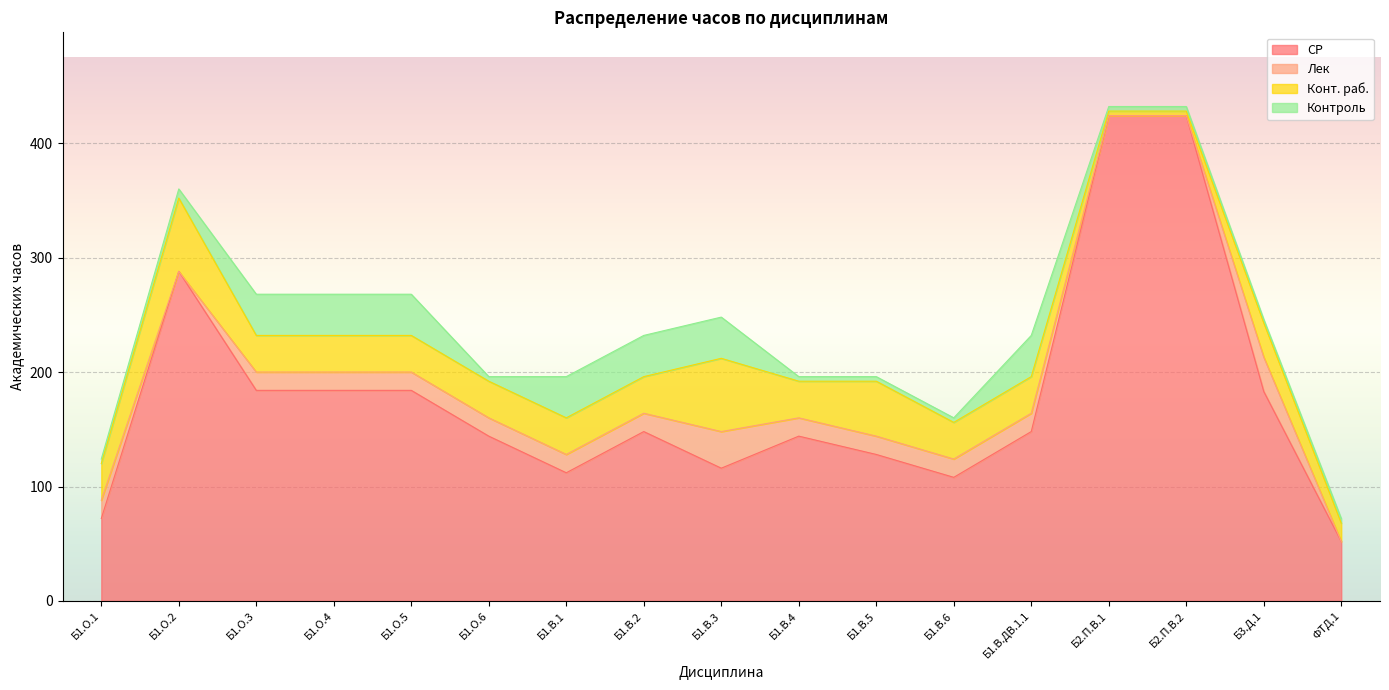

True or false: СР and Контроль cross at least once.

False